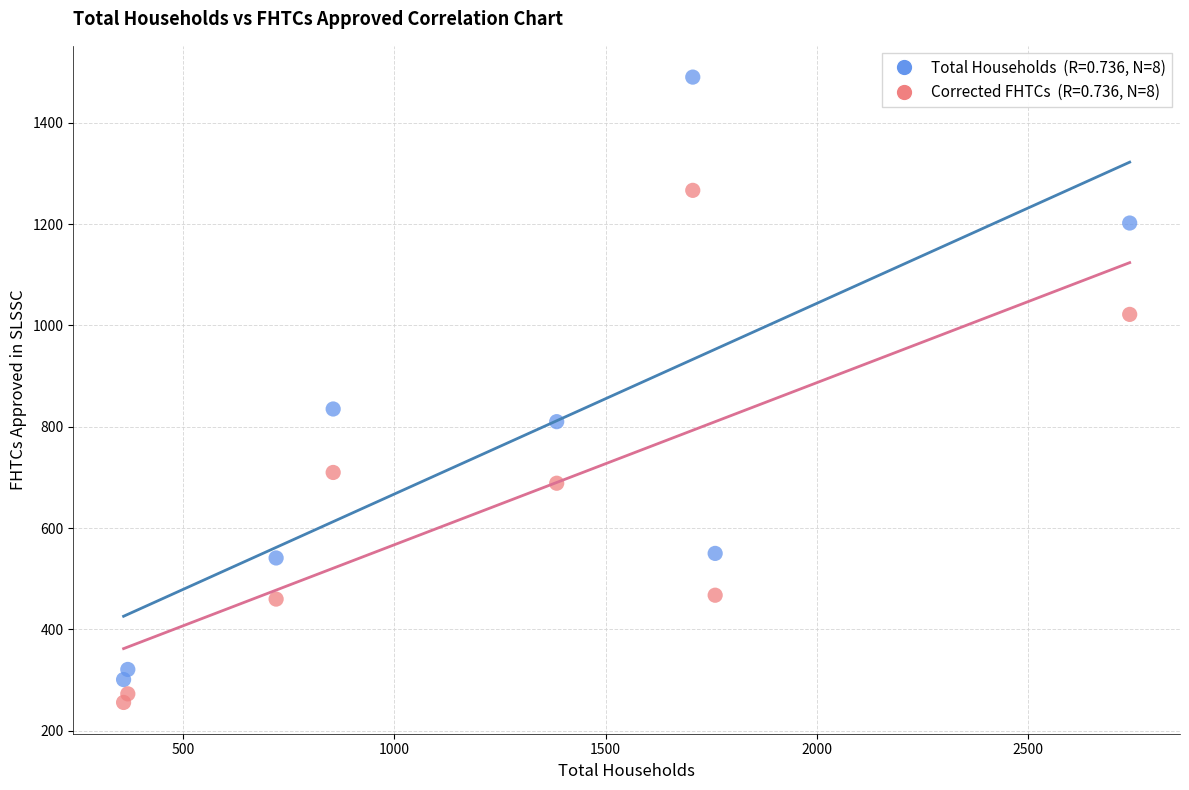

Across all series, what Y value is closest to 872?

835.0